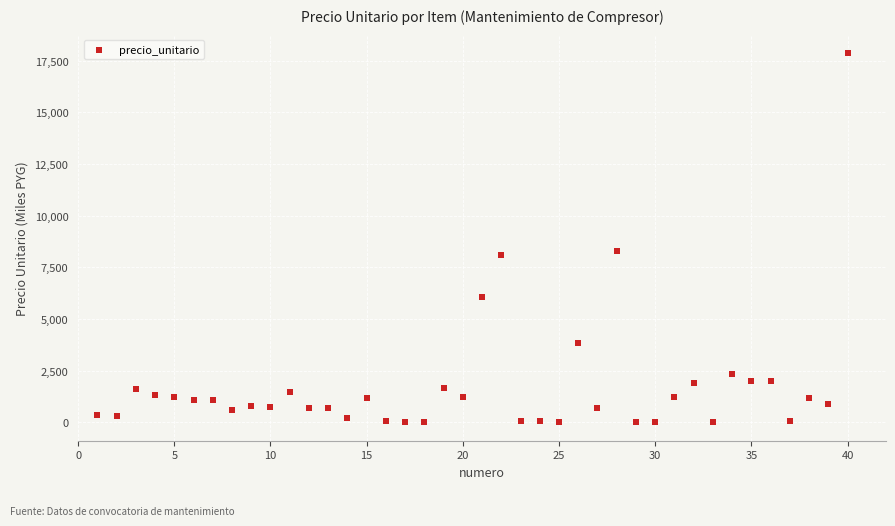

What is the range of X values (max minus min)?

39.0